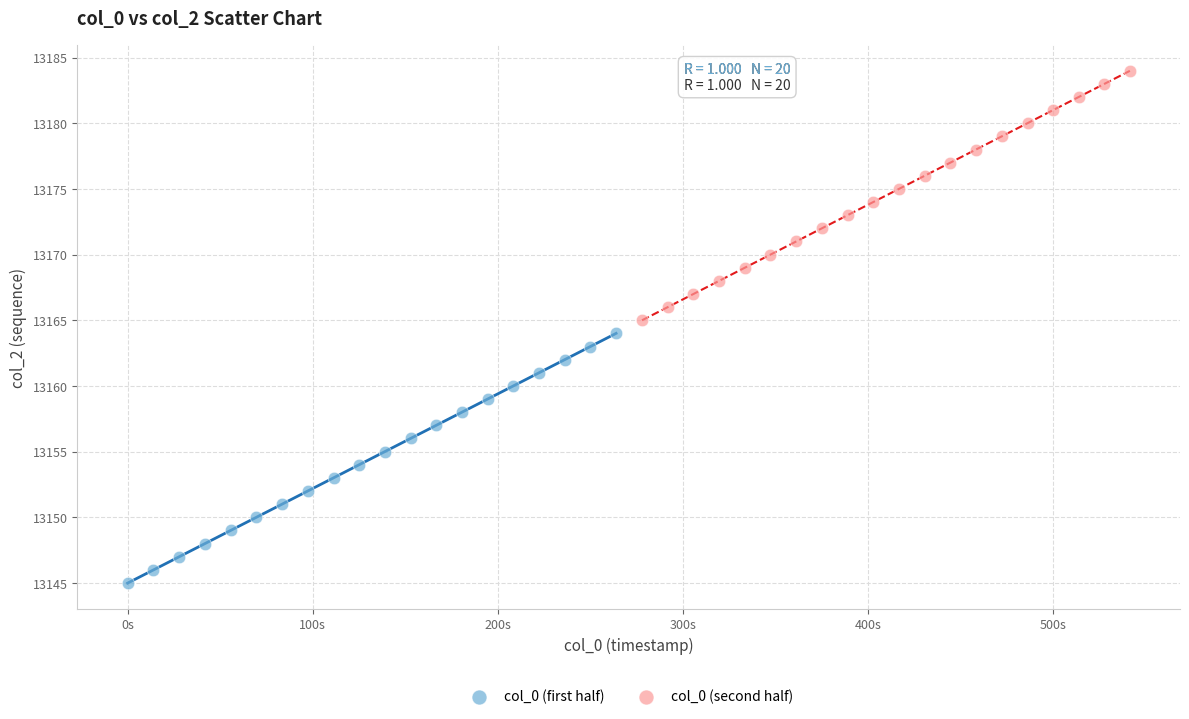

Which series contains the lowest Y value?

col_0 (first half)